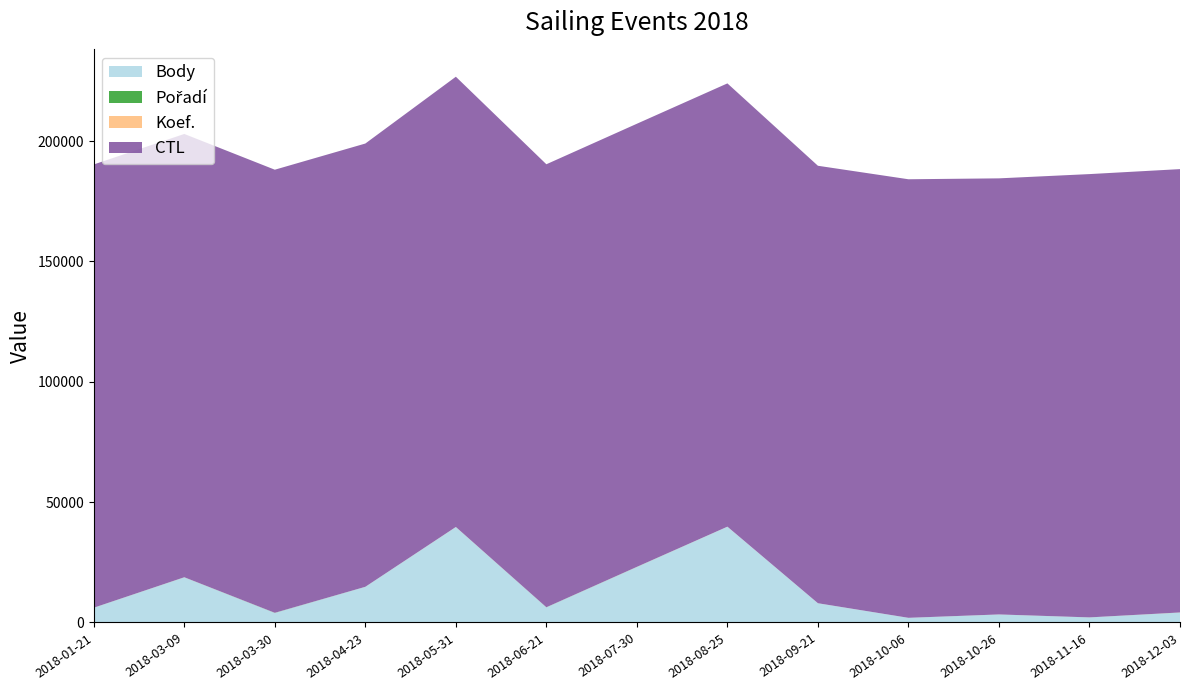

Reading left to right, list all the values displayed in this chart.

Body: 2018-01-21=6115	2018-03-09=18751	2018-03-30=3963	2018-04-23=14799	2018-05-31=39636	2018-06-21=6279	2018-07-30=23050	2018-08-25=39775	2018-09-21=7983	2018-10-06=1935	2018-10-26=3325	2018-11-16=2108	2018-12-03=4116
Pořadí: 2018-01-21=12	2018-03-09=19	2018-03-30=48	2018-04-23=6	2018-05-31=4	2018-06-21=31	2018-07-30=26	2018-08-25=1	2018-09-21=3	2018-10-06=2	2018-10-26=8	2018-11-16=6	2018-12-03=23
Koef.: 2018-01-21=14	2018-03-09=24	2018-03-30=14	2018-04-23=16	2018-05-31=36	2018-06-21=14	2018-07-30=36	2018-08-25=24	2018-09-21=12	2018-10-06=3	2018-10-26=12	2018-11-16=4	2018-12-03=30
CTL: 2018-01-21=184117	2018-03-09=184136	2018-03-30=184055	2018-04-23=184128	2018-05-31=187024	2018-06-21=184018	2018-07-30=184062	2018-08-25=184135	2018-09-21=181718	2018-10-06=182171	2018-10-26=181143	2018-11-16=184139	2018-12-03=184157